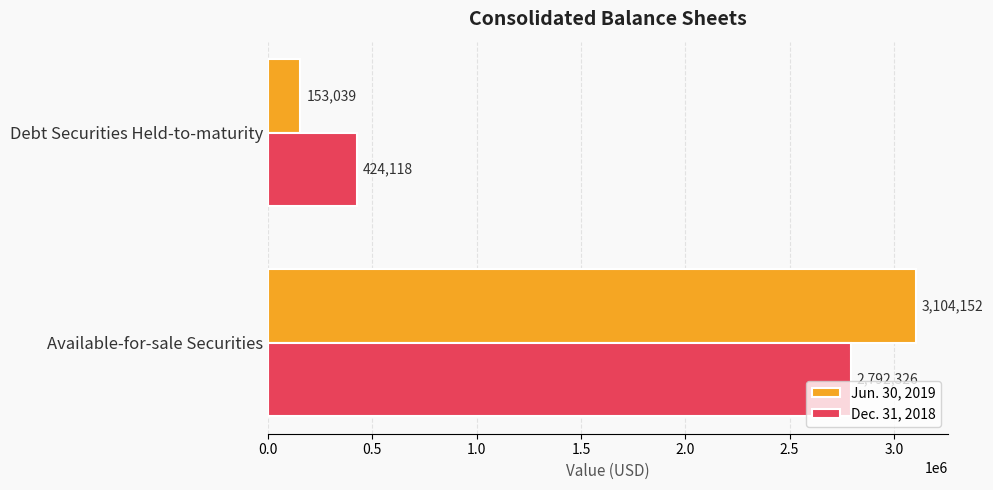

List the labels in order of Jun. 30, 2019 value, smallest first.

Debt Securities Held-to-maturity, Available-for-sale Securities